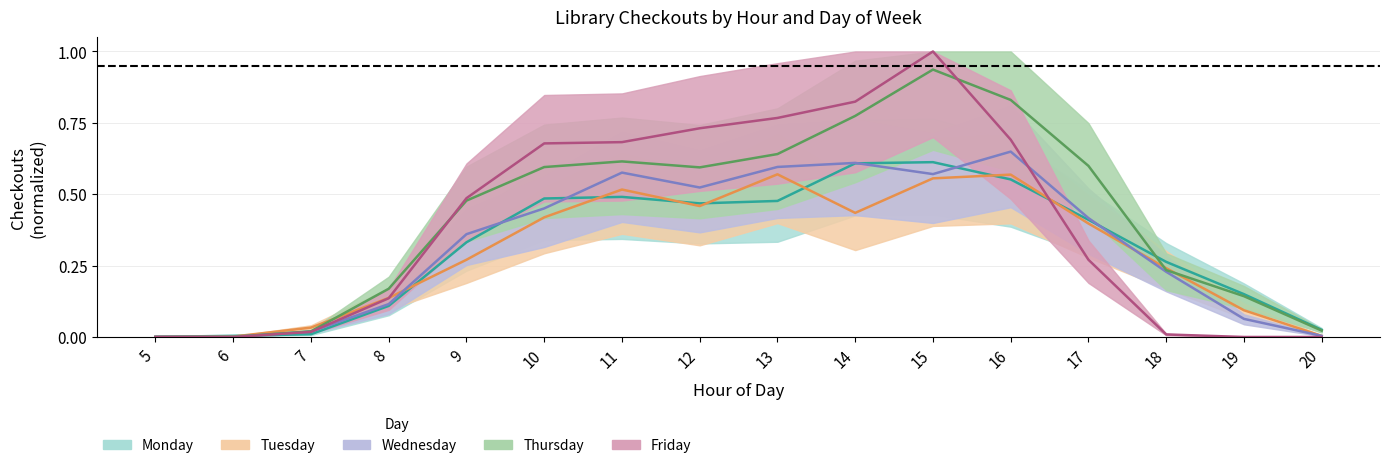

What is the average value of the Tuesday series?

0.3